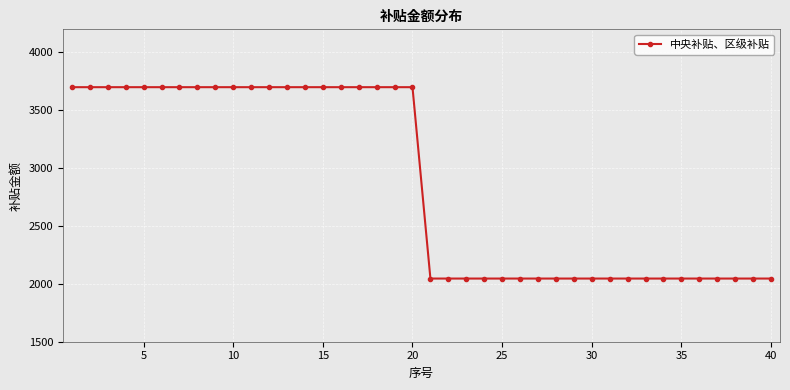

What is the value of the 39th point from the left?

2046